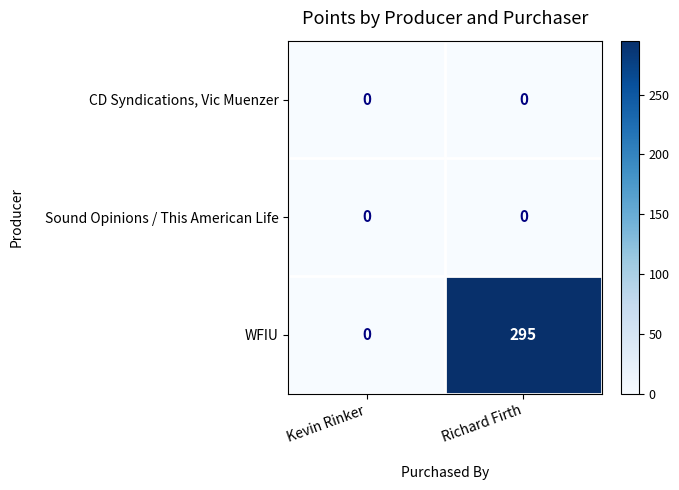

Which series changed the most between Kevin Rinker and Richard Firth?

WFIU